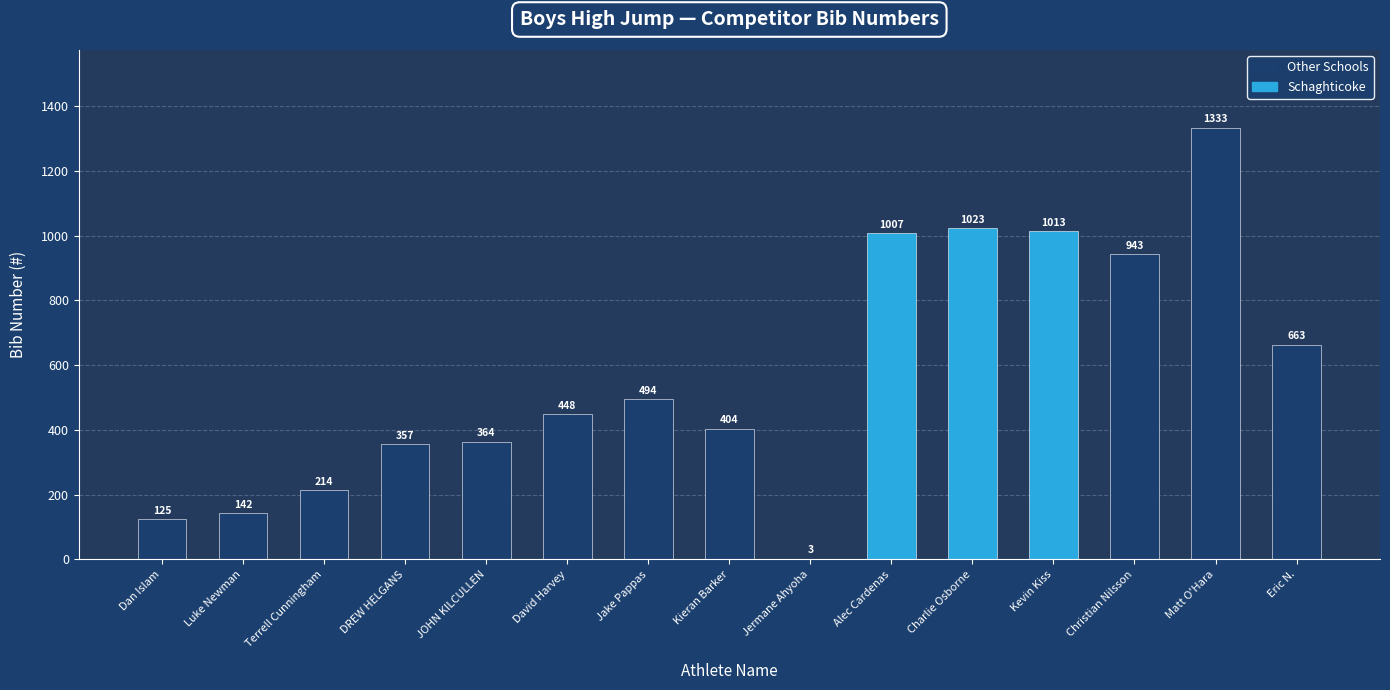

How many data points does each series have?

15